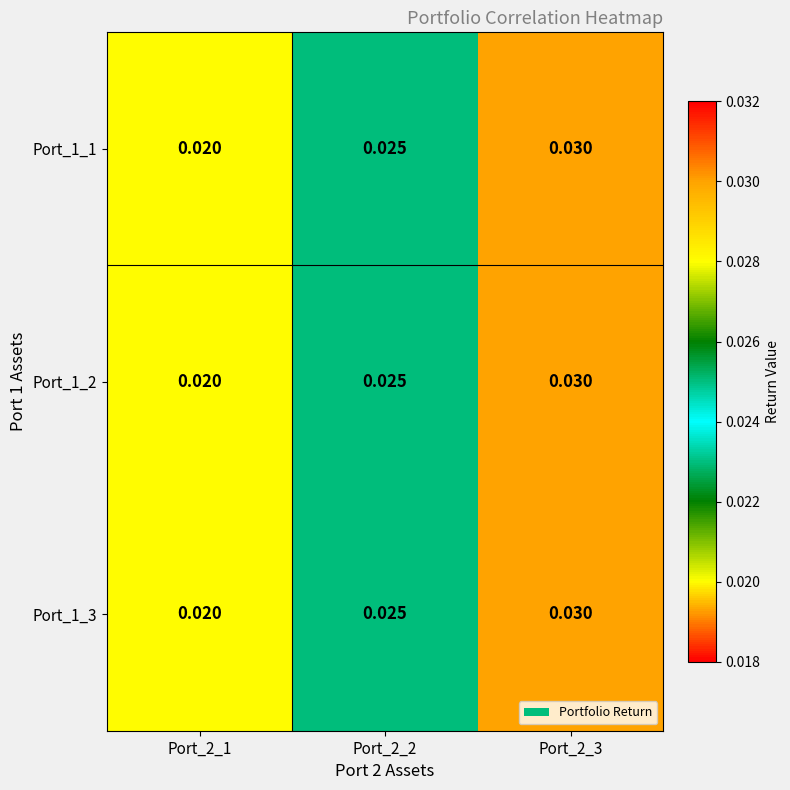

Is the value of Port_1_1 at Port_2_2 greater than the value of Port_1_3 at Port_2_1?

Yes